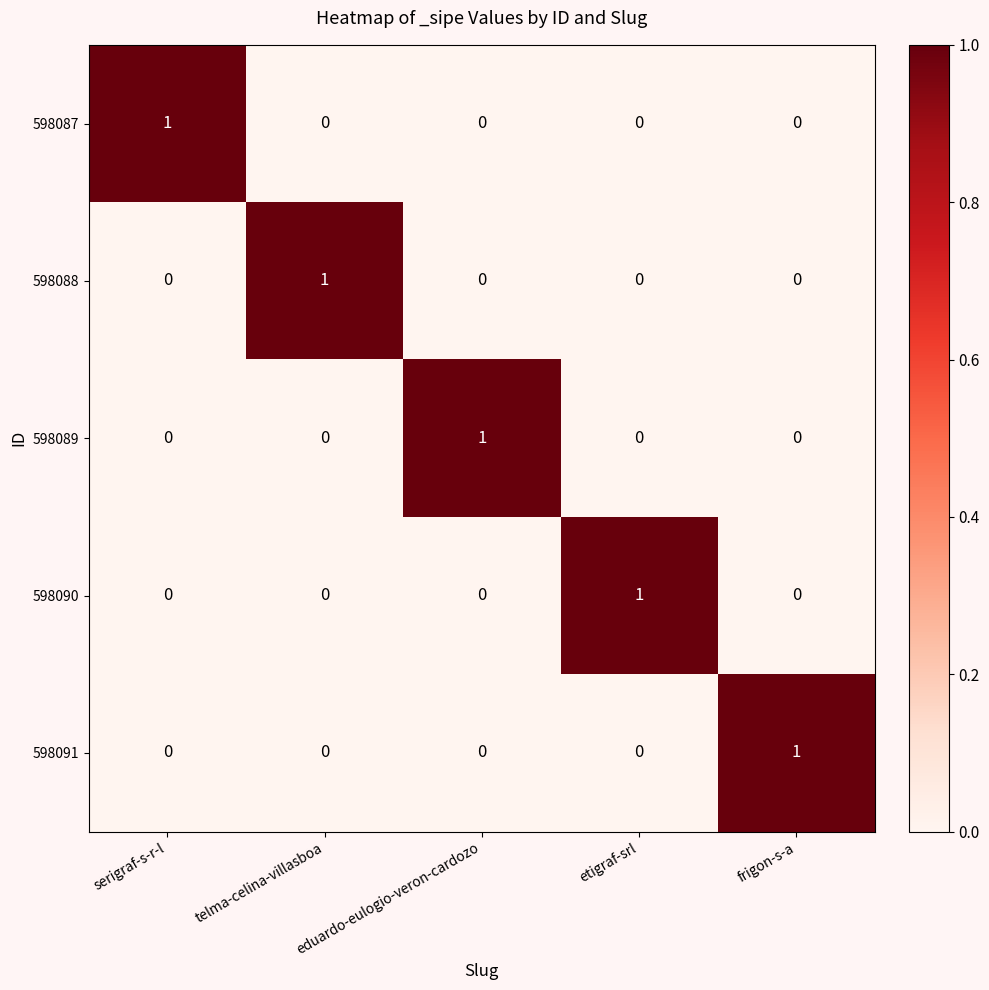

At which label does 598088 reach its peak?

telma-celina-villasboa